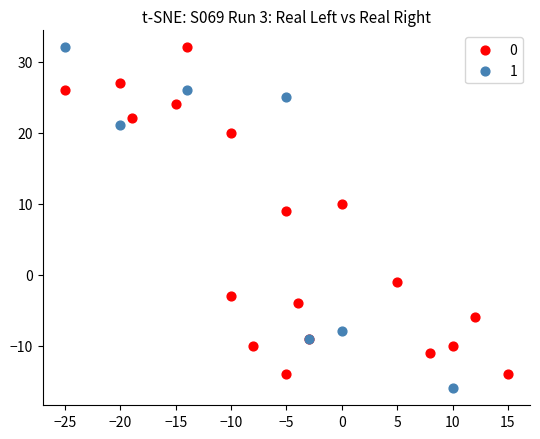

Which series contains the lowest Y value?

1